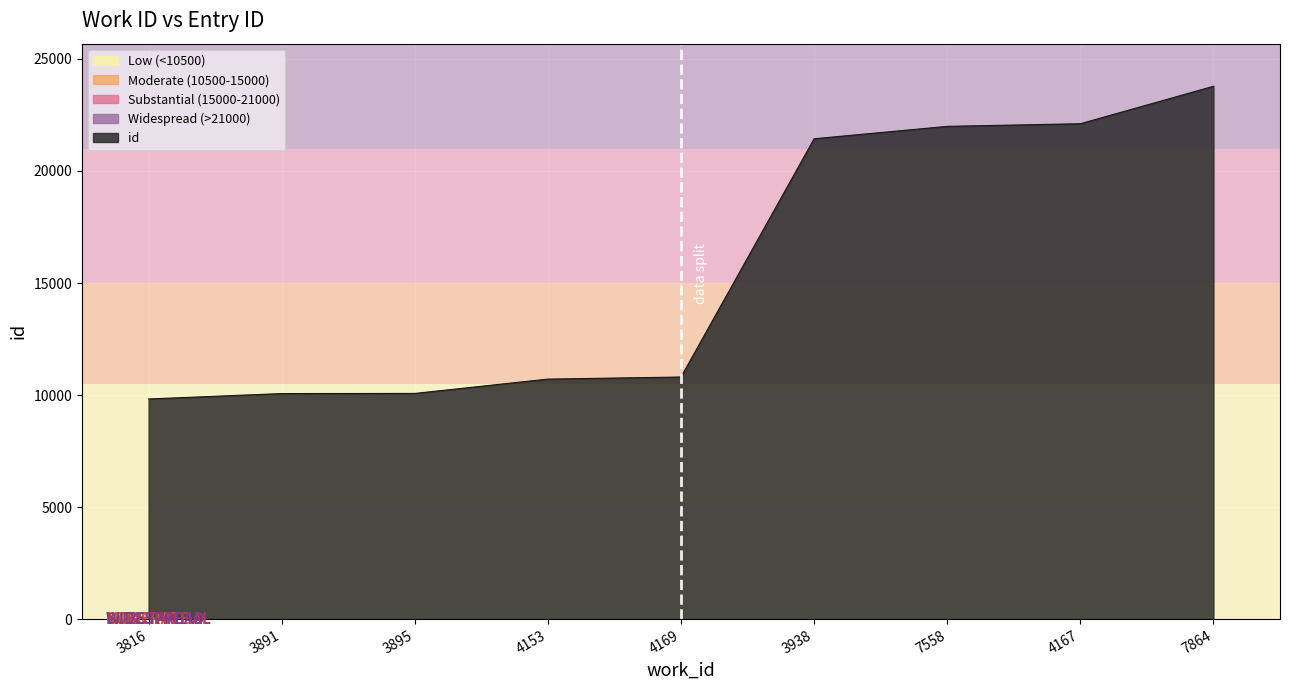

What is the difference between the maximum and minimum values?

13953